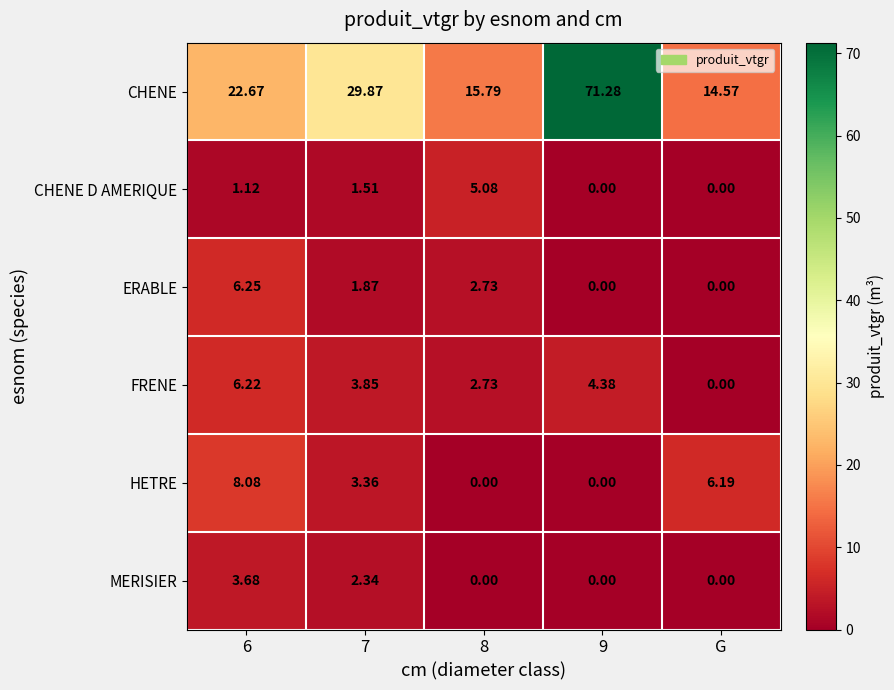

Rank the series by their maximum value, from lowest to highest.

MERISIER, CHENE D AMERIQUE, FRENE, ERABLE, HETRE, CHENE